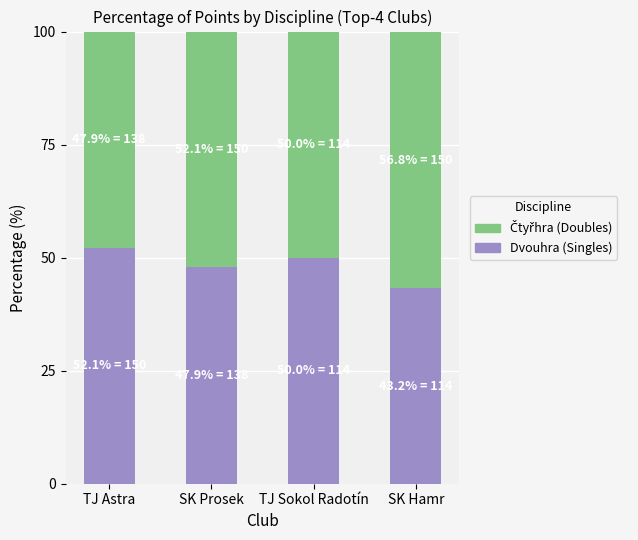

What is the difference between the Dvouhra (Singles) values at TJ Astra and SK Hamr?

8.9